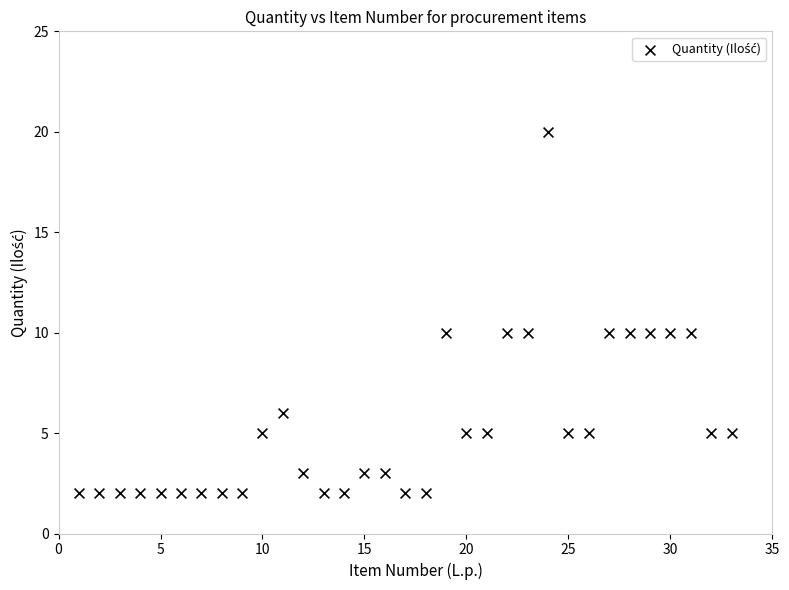

What is the range of Y values (max minus min)?

18